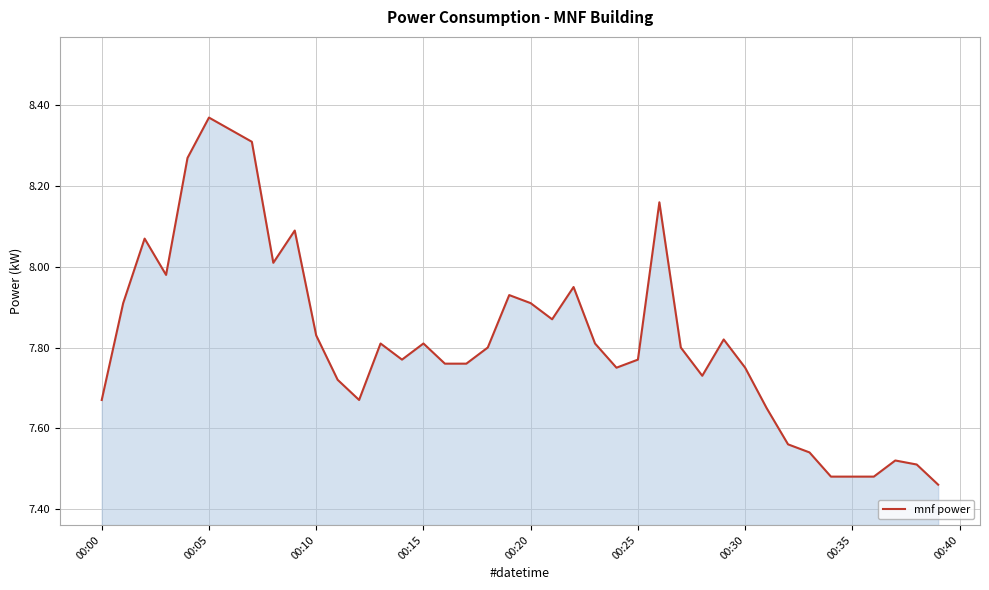

The chart shows a value of 11.0 at 00:35. True or false?

False